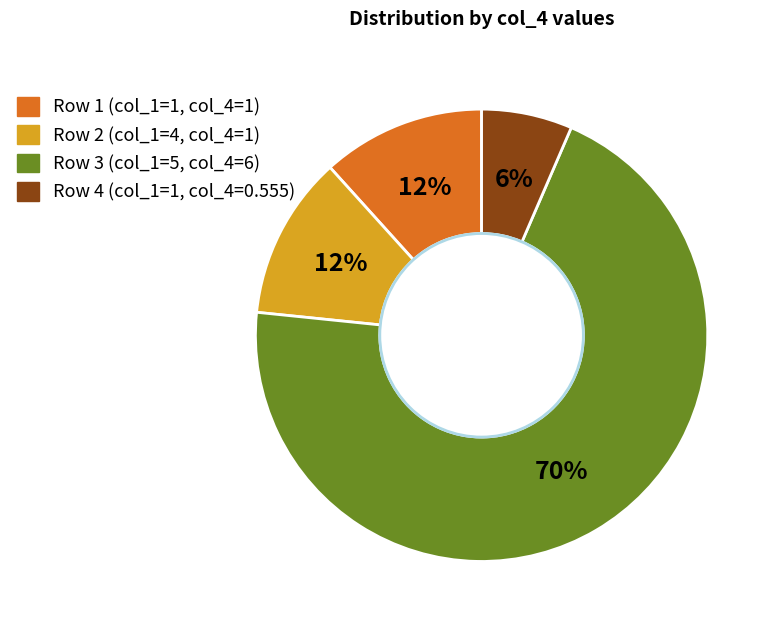

Is there a majority slice in this chart?

Yes